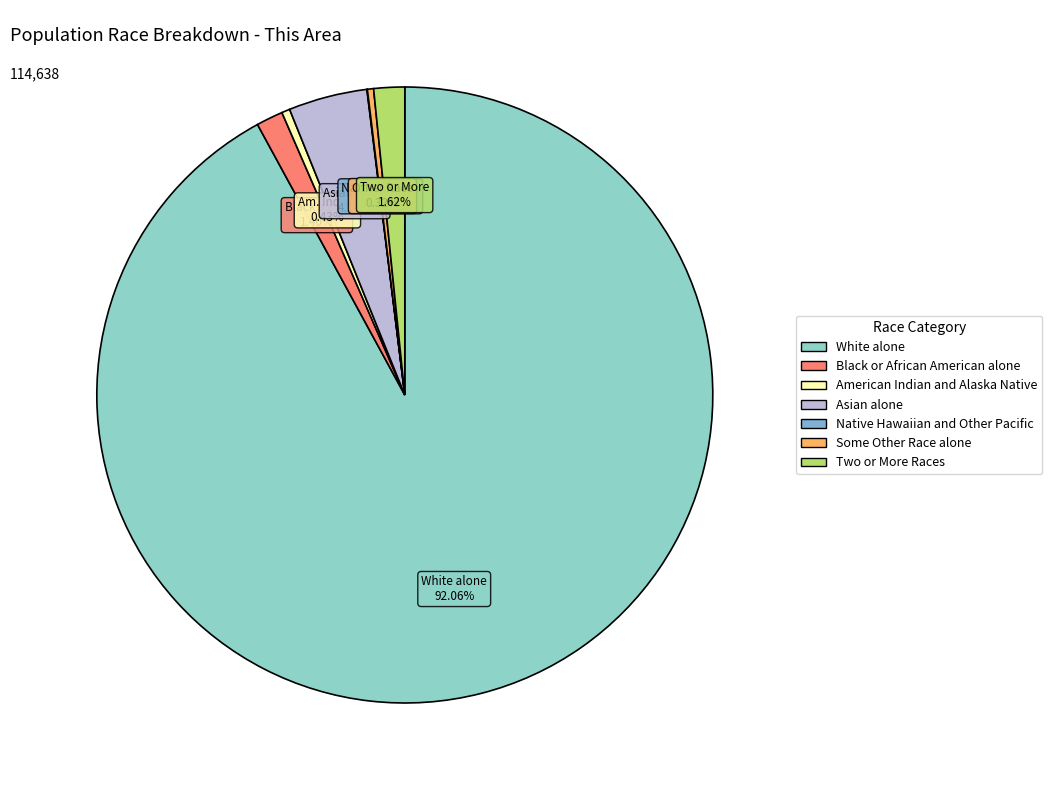

Is White alone the majority of the pie?

Yes